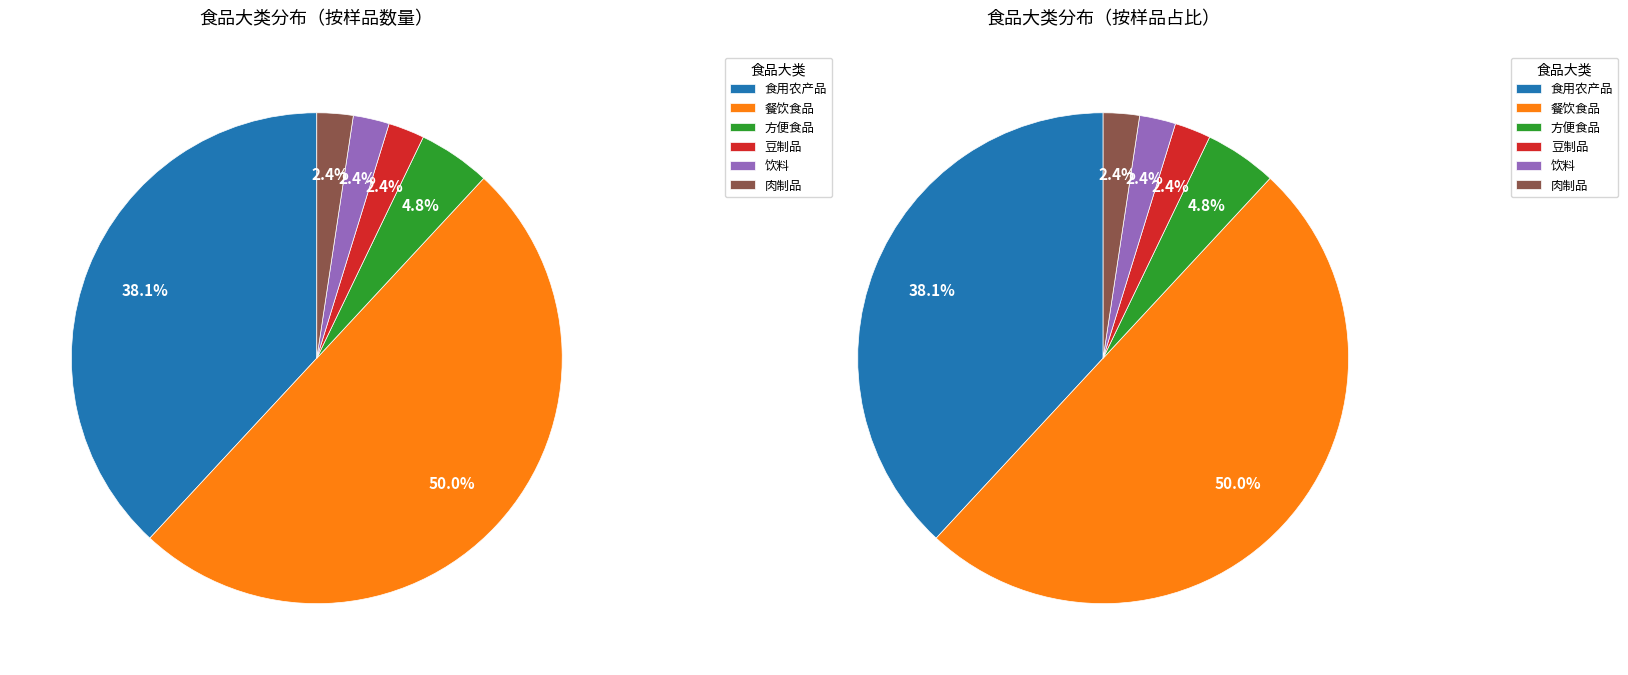

The 肉制品 slice represents 2% of the pie. True or false?

True